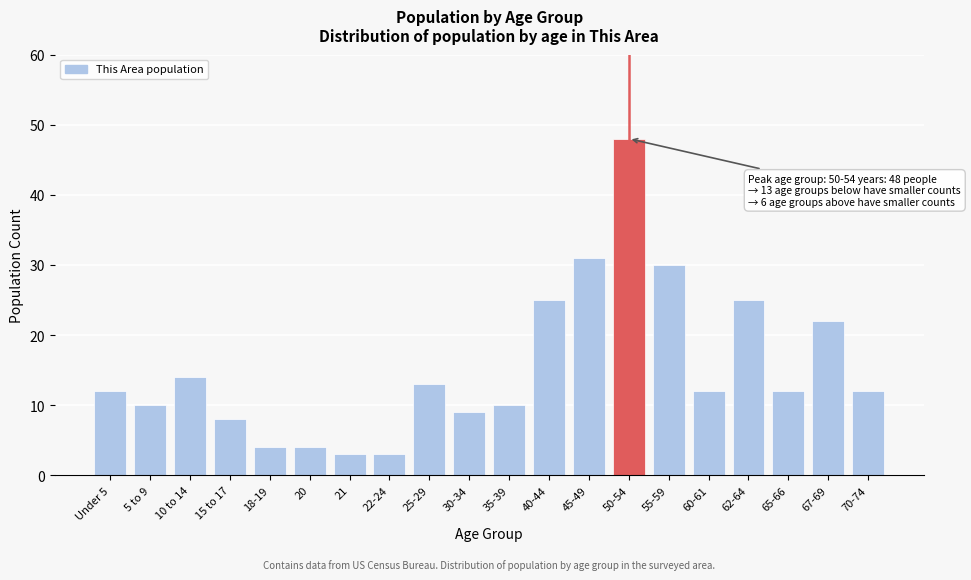

Reading left to right, what are all the values shown in this chart?

Under 5=12	5 to 9=10	10 to 14=14	15 to 17=8	18-19=4	20=4	21=3	22-24=3	25-29=13	30-34=9	35-39=10	40-44=25	45-49=31	50-54=48	55-59=30	60-61=12	62-64=25	65-66=12	67-69=22	70-74=12